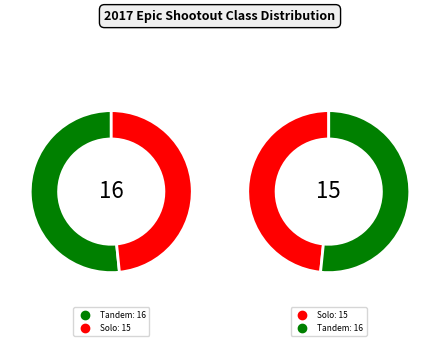

How many segments does this pie chart have?

4